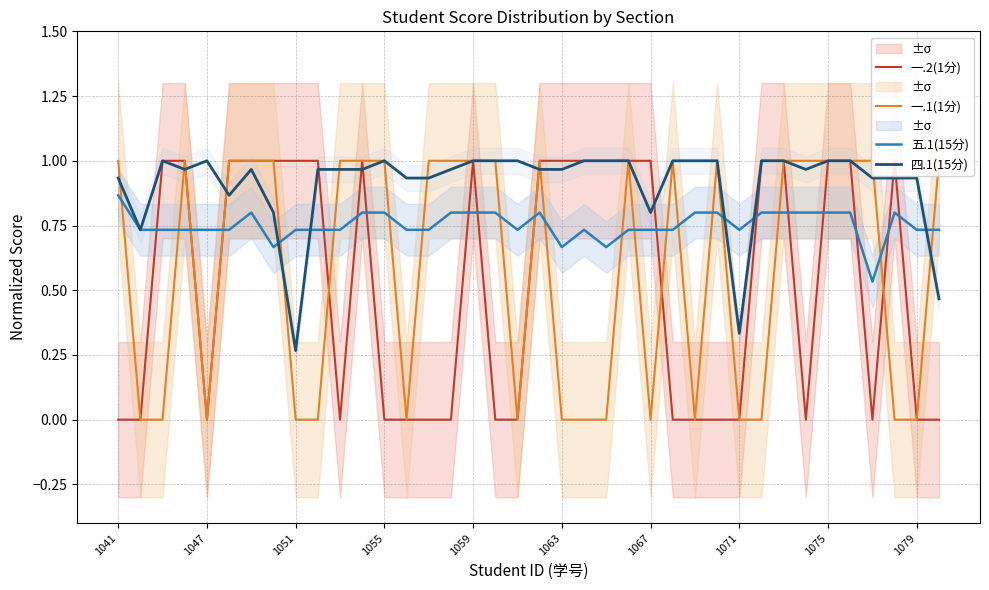

What are all the series names shown in the legend?

一.2(1分), 一.1(1分), 五.1(15分), 四.1(15分)